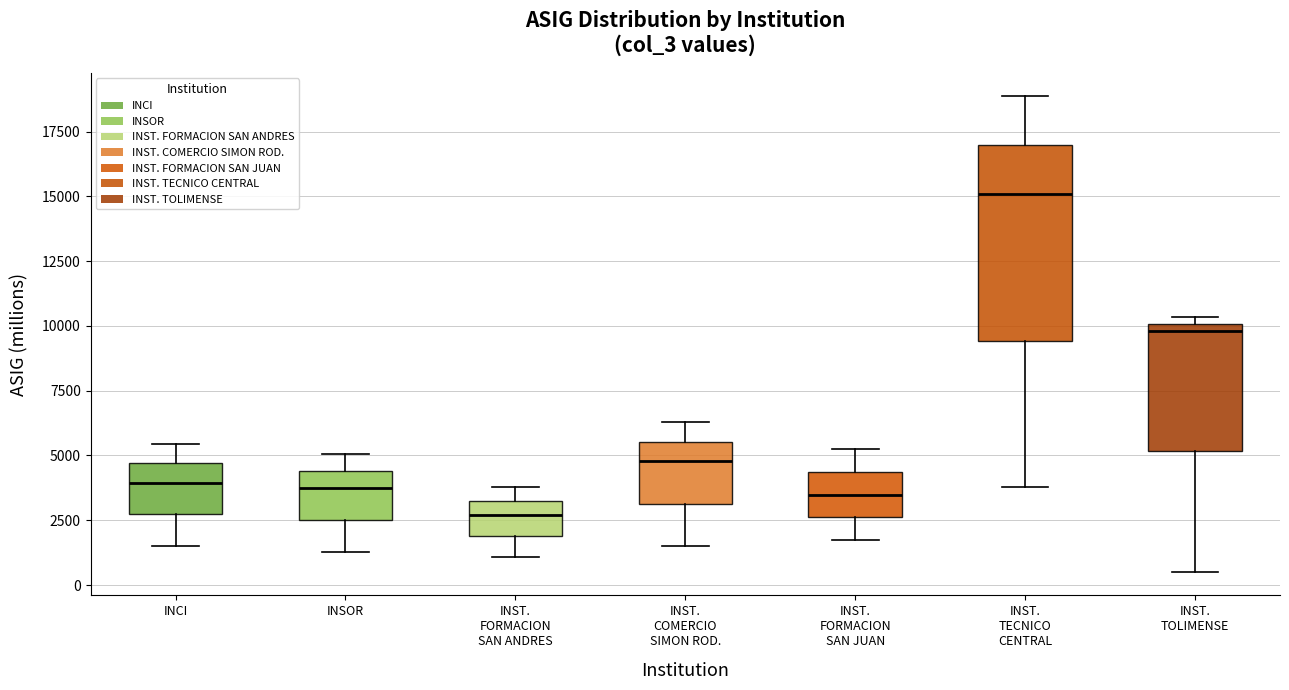

Reading left to right, transcribe this box plot: for each box, give where its median line is, the range the box spans, and where its two whiskers end, as read against the y-axis. The values are not printed on the chart, so give them approximately, as read against the axis.

INCI: median 4000, box 2500 to 4500, whiskers 1500 to 5500
INSOR: median 4000, box 2500 to 4500, whiskers 1500 to 5000
INST. FORMACION SAN ANDRES: median 2500, box 2000 to 3000, whiskers 1000 to 4000
INST. COMERCIO SIMON ROD.: median 5000, box 3000 to 5500, whiskers 1500 to 6500
INST. FORMACION SAN JUAN: median 3500, box 2500 to 4500, whiskers 1500 to 5000
INST. TECNICO CENTRAL: median 15000, box 9500 to 17000, whiskers 4000 to 19000
INST. TOLIMENSE: median 10000 (just below the box's upper edge), box 5000 to 10000, whiskers 500 to 10500